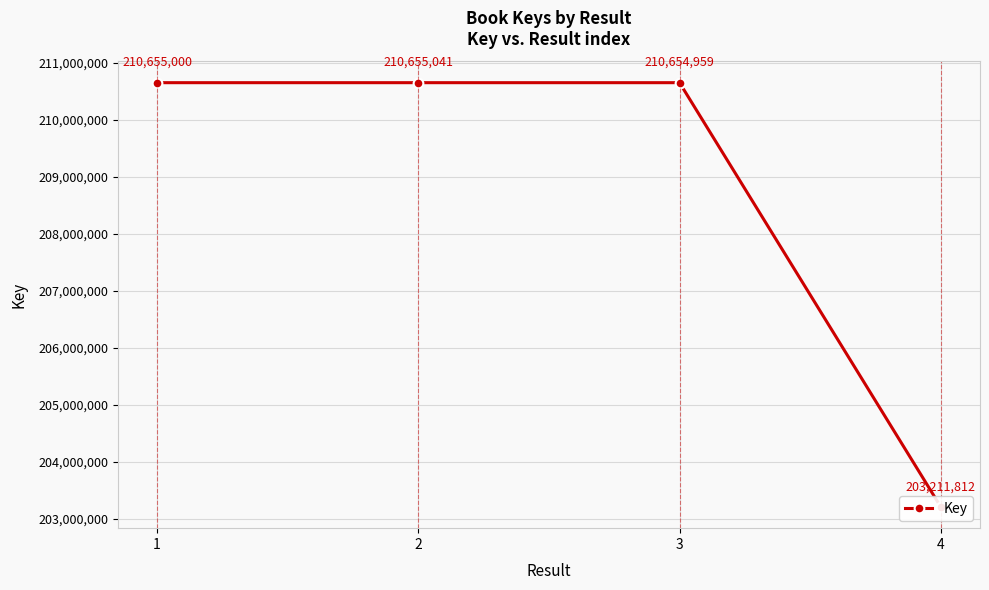

Between 3 and 2, which is larger?

2